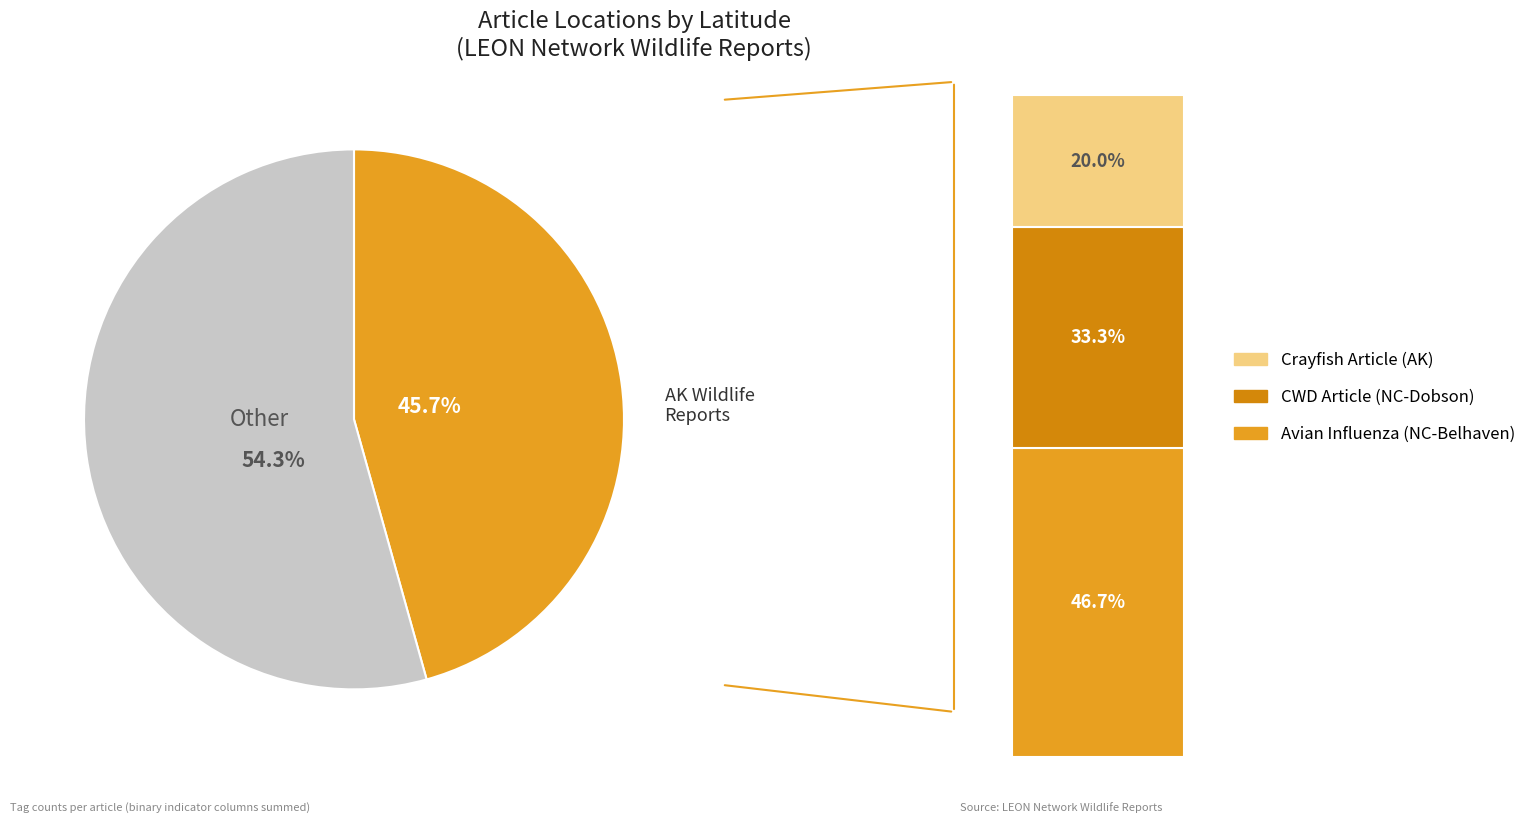

Combined, do Crayfish Article and Avian Influenza Article account for over 50%?

Yes